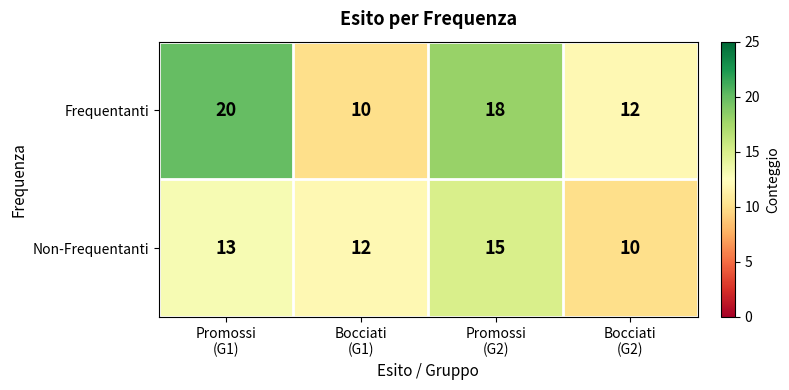

At how many categories does at least one series exceed 17?

2